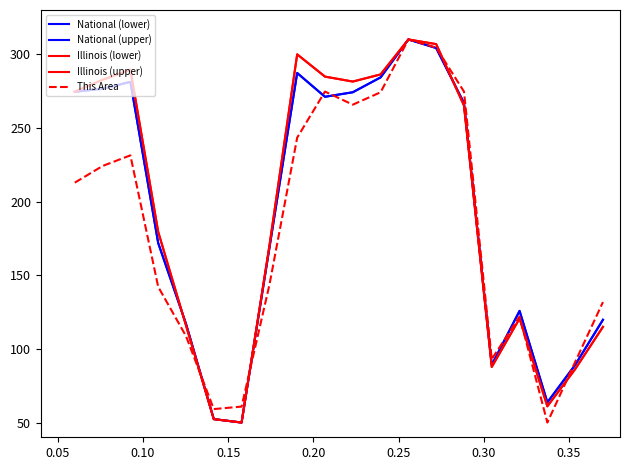

Does the chart have visible grid lines?

No